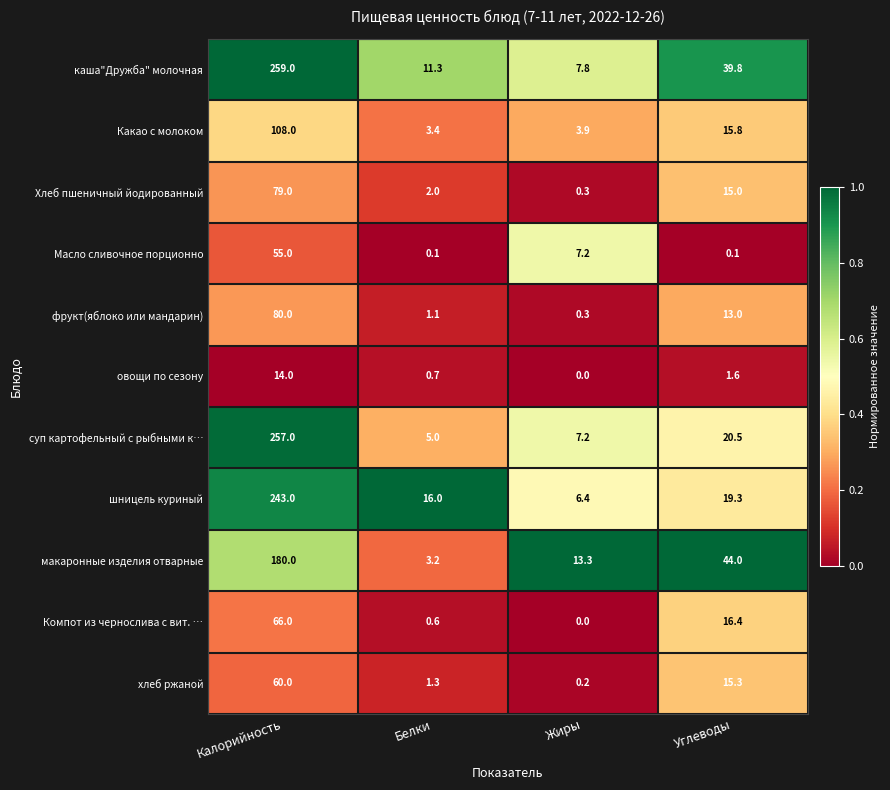

What is the spread (max minus min) of values at Жиры?

13.3